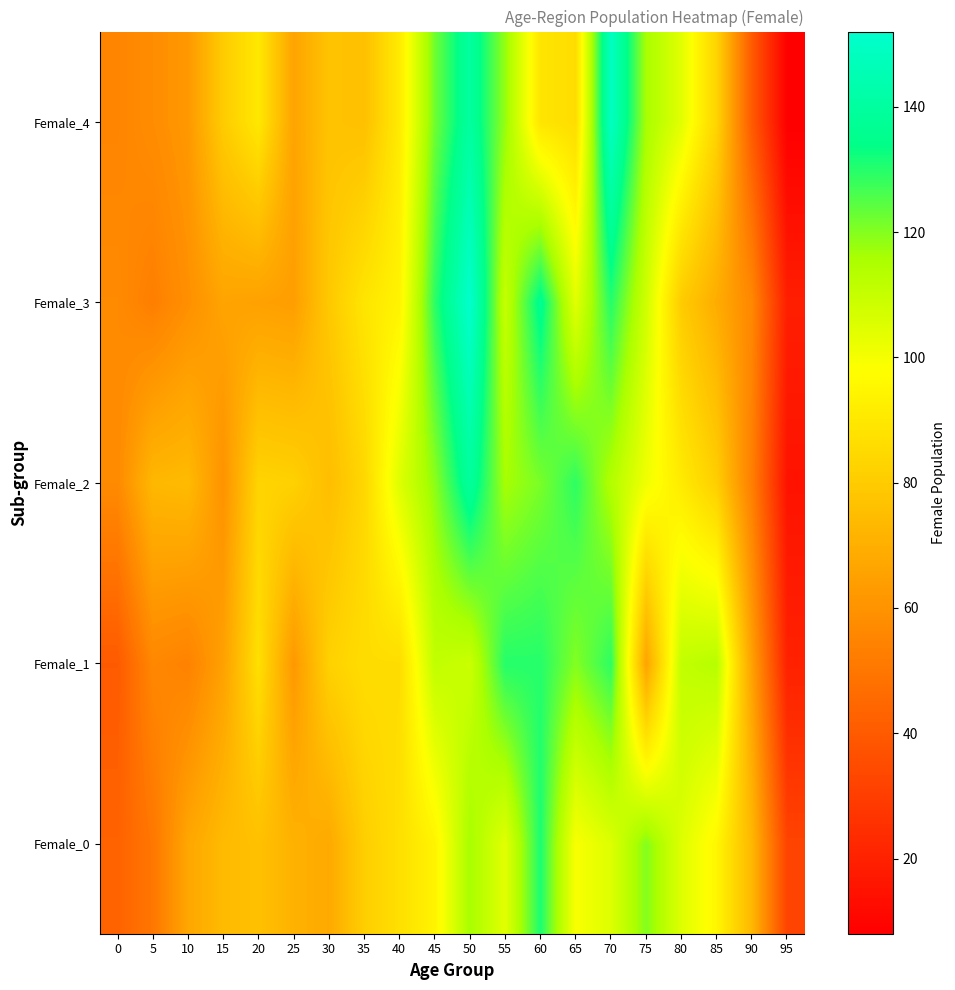

The Female_2 series shows 173 at 75. True or false?

False